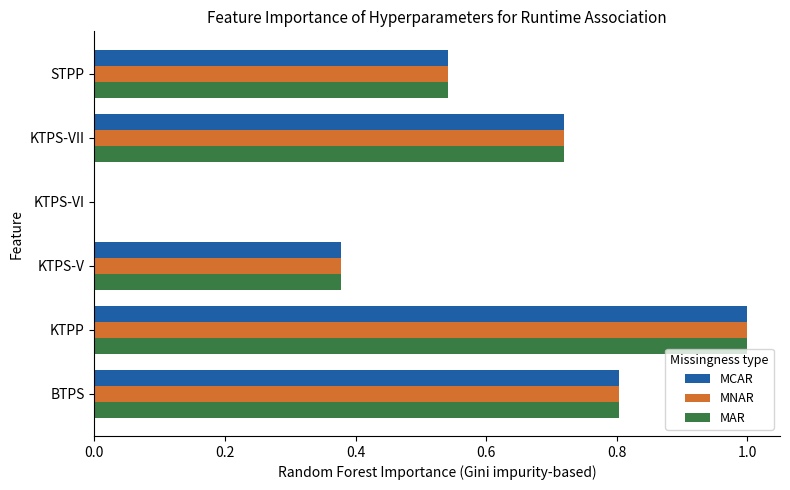

At which category is the sum across all series the highest?

KTPP